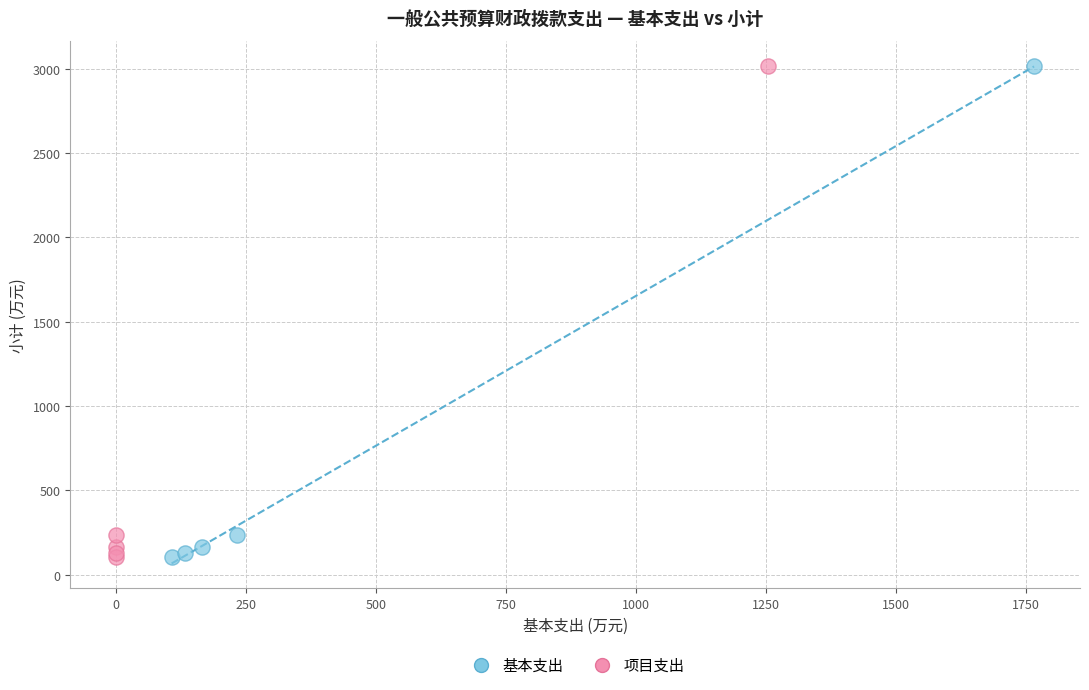

What are all the series names shown in the legend?

基本支出, 项目支出